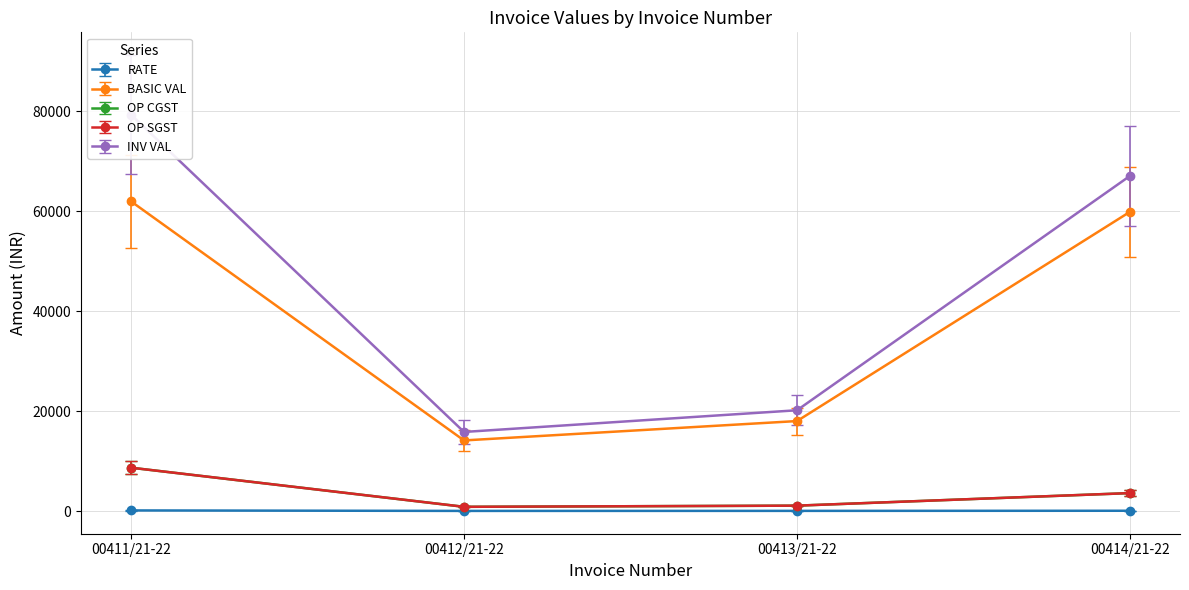

Rank the series by their maximum value, from lowest to highest.

RATE, OP SGST, OP CGST, BASIC VAL, INV VAL